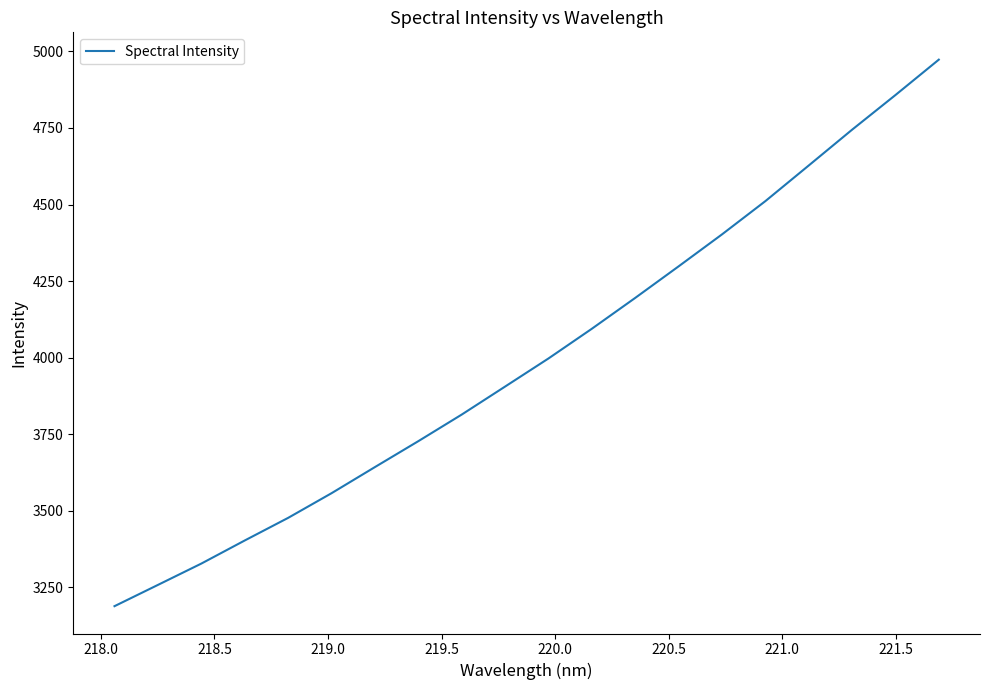

What is the minimum value shown in the chart?

3187.7